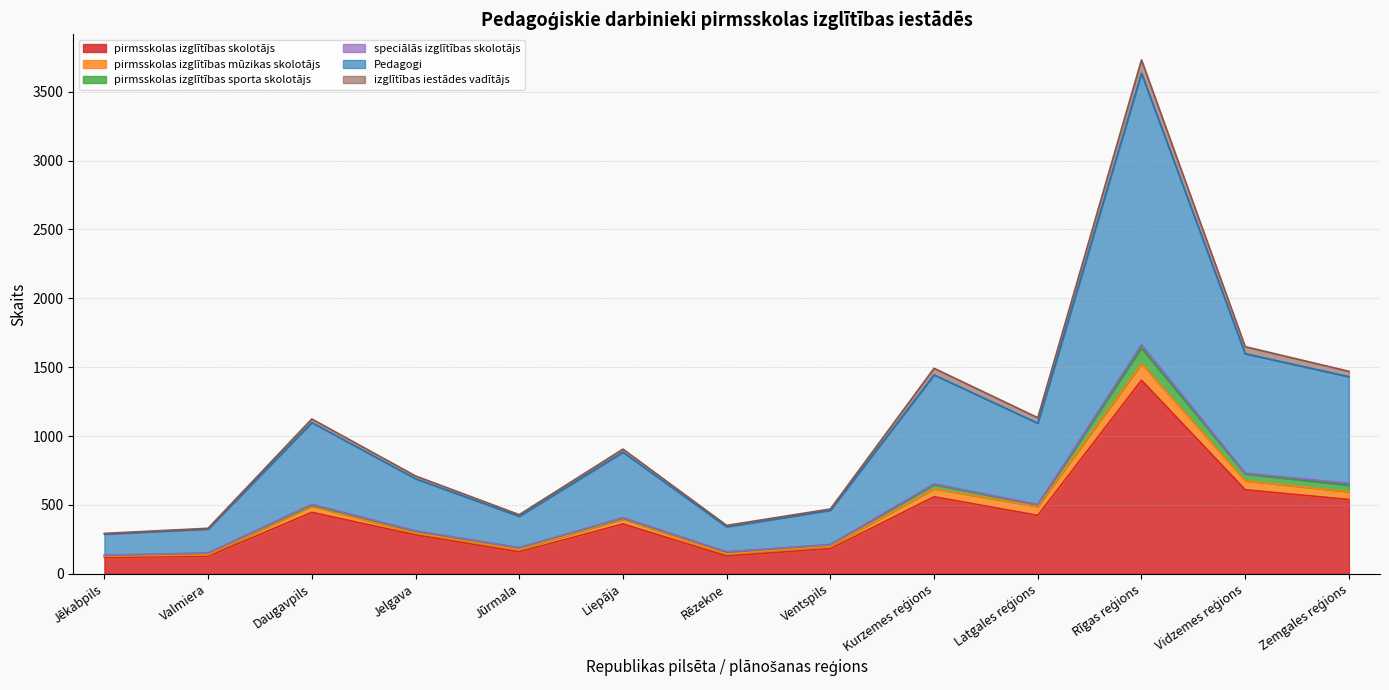

How many lines are shown in the chart?

6